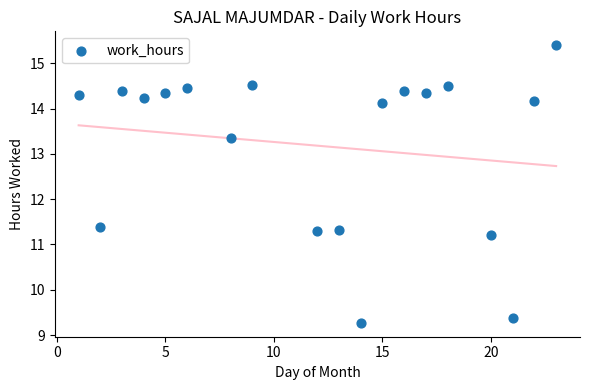

What is the range of Y values (max minus min)?

6.1